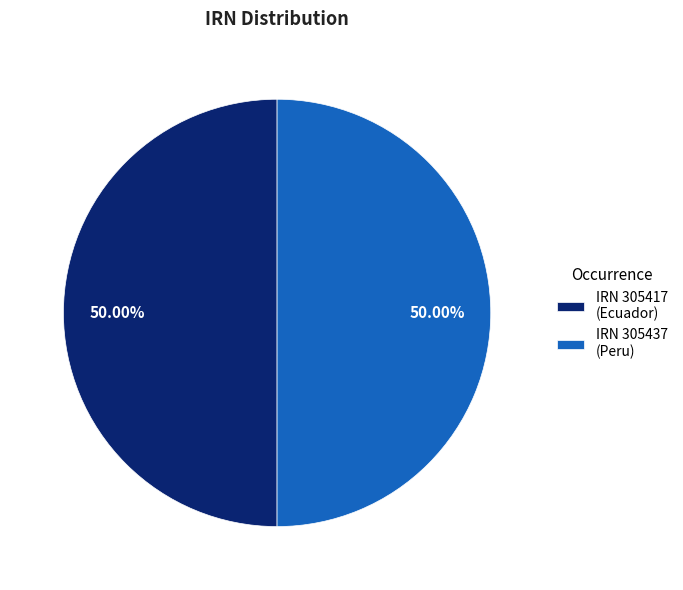

Approximately how many times larger is the value at IRN 305437 (Peru) compared to IRN 305417 (Ecuador)?

1.0